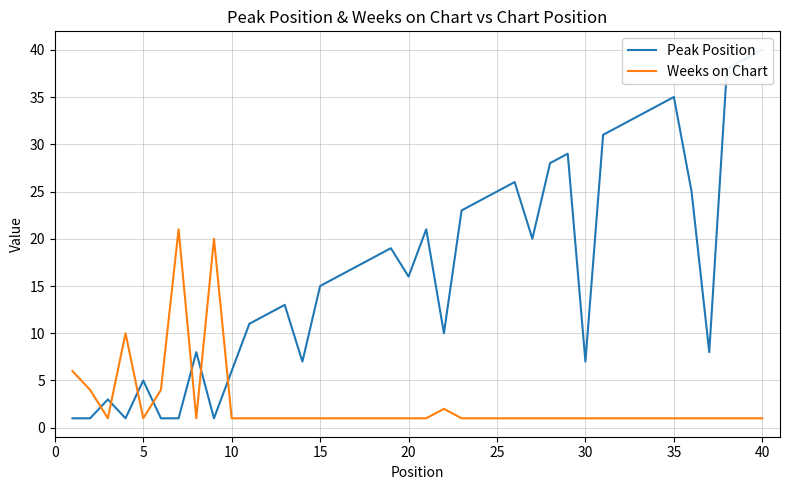

What is the sum of the Weeks on Chart values at 20 and 25?

2